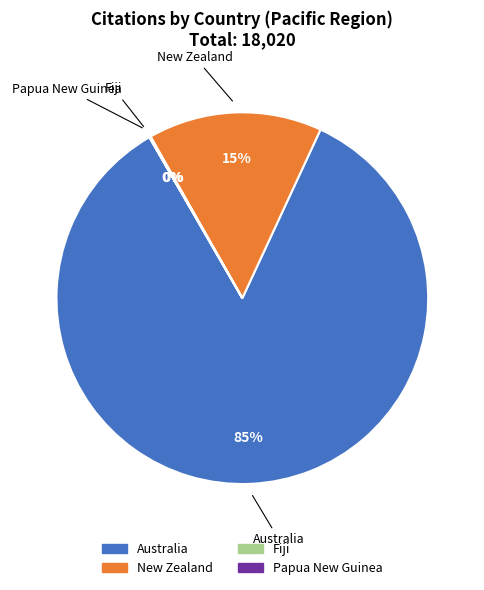

Does Australia account for over 50% of the chart?

Yes